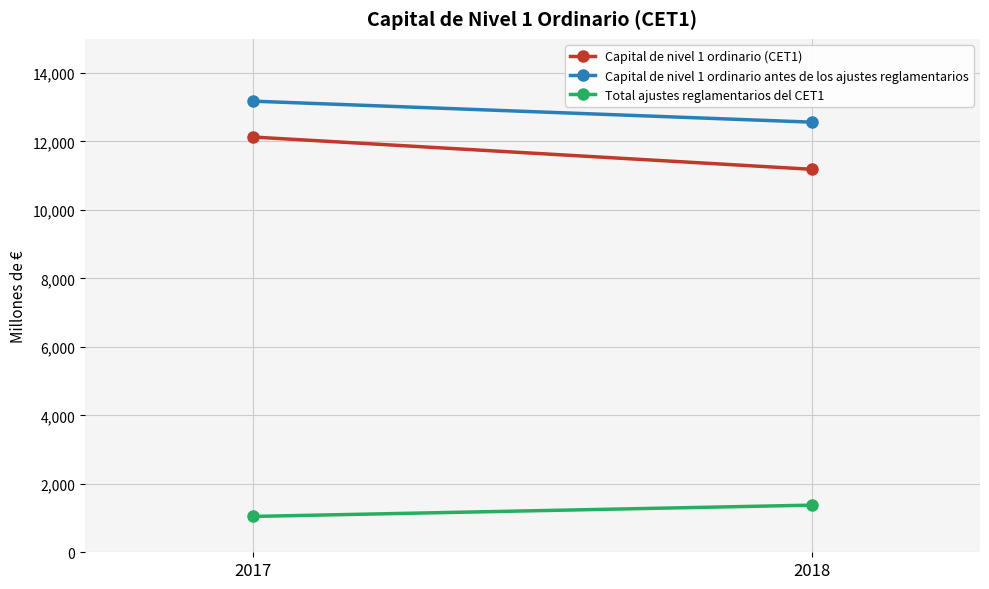

What is the difference between the Capital de nivel 1 ordinario antes de los ajustes reglamentarios values at 2018 and 2017?

614